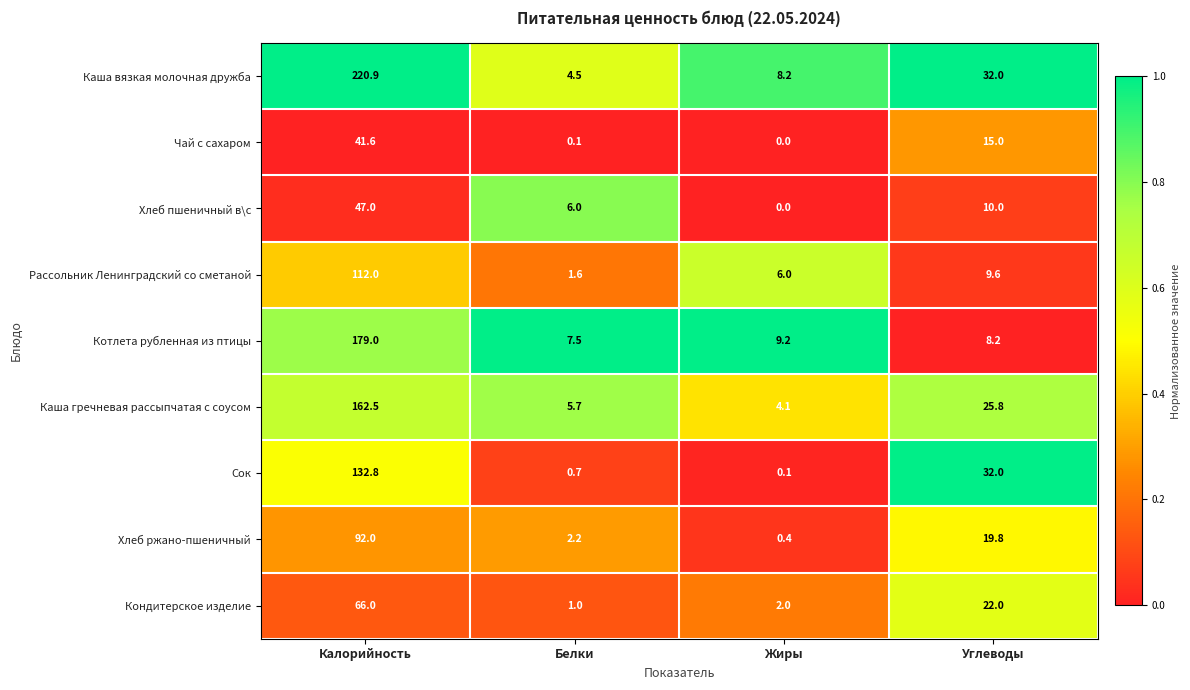

Count the number of data series in this chart.

9